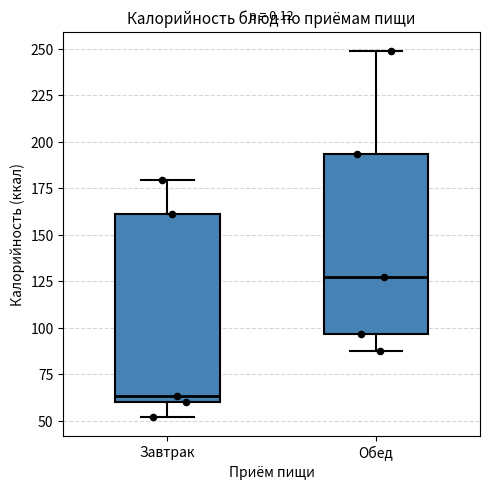

Where does the upper whisker of the box for Завтрак end on the y-axis? The values are not printed on the chart, so give them approximately, as read against the axis.

180